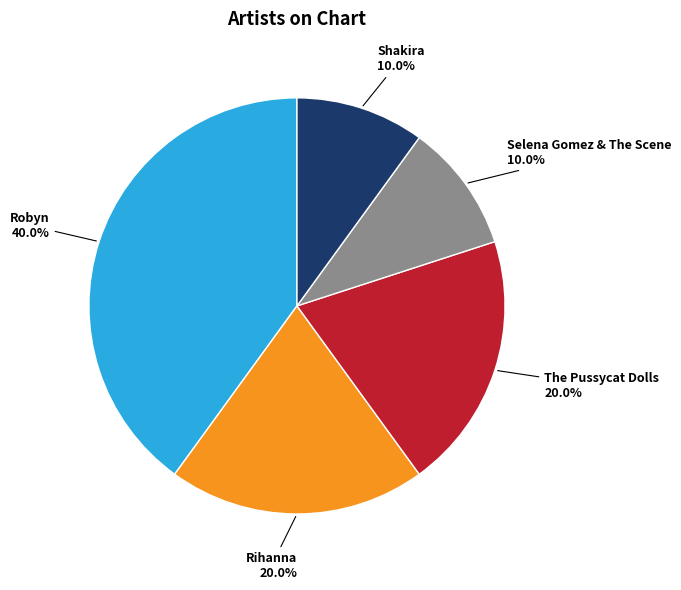

Is there a majority slice in this chart?

No